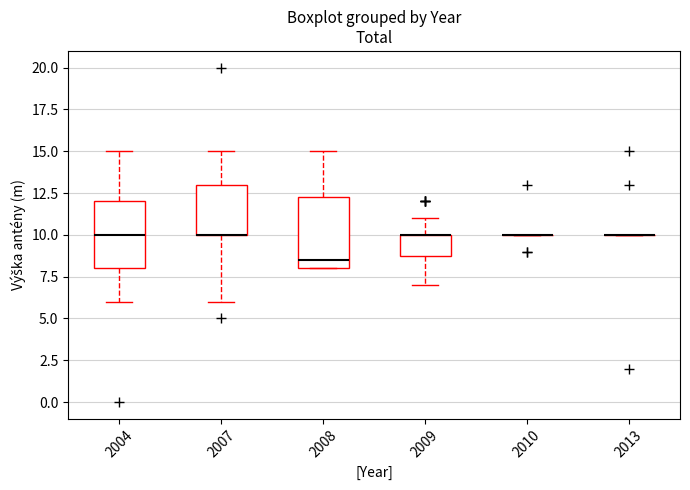

Reading left to right, transcribe this box plot: for each box, give where its median line is, the range the box spans, and where its two whiskers end, as read against the y-axis. The values are not printed on the chart, so give them approximately, as read against the axis.

2004: median 10.0, box 8.0 to 12.0, whiskers 6.0 to 15.0
2007: median 10.0 (drawn on the box's lower edge), box 10.0 to 13.0, whiskers 6.0 to 15.0
2008: median 8.5, box 8.0 to 12.5, whiskers 8.0 to 15.0
2009: median 10.0 (drawn on the box's upper edge), box 9.0 to 10.0, whiskers 7.0 to 11.0
2010: box collapsed to a line at 10.0, whiskers 10.0 to 10.0
2013: box collapsed to a line at 10.0, whiskers 10.0 to 10.0